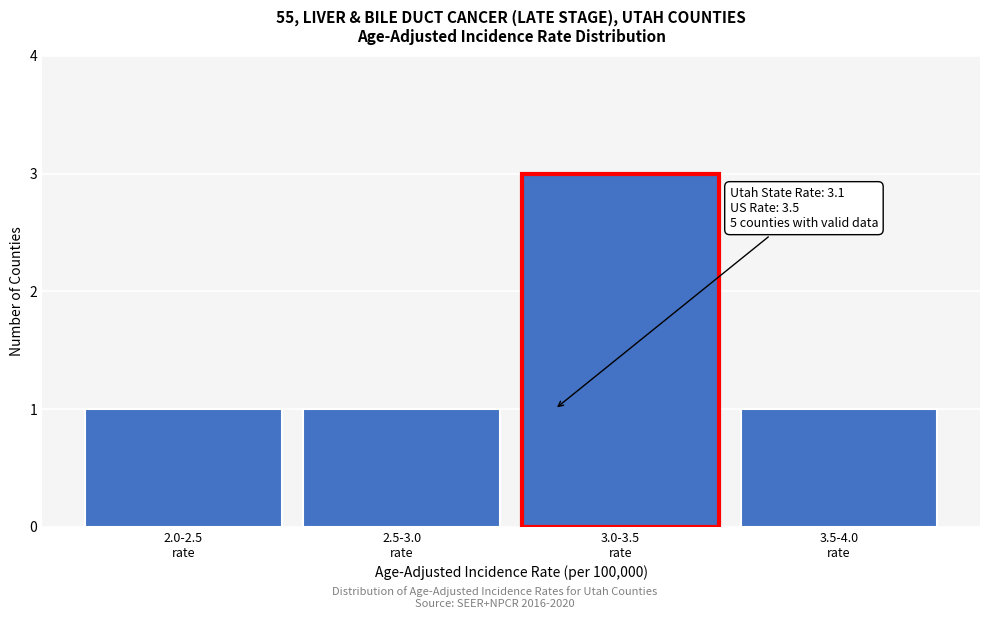

Reading right to left, transcribe all the data shown in this chart.

1	3	1	1